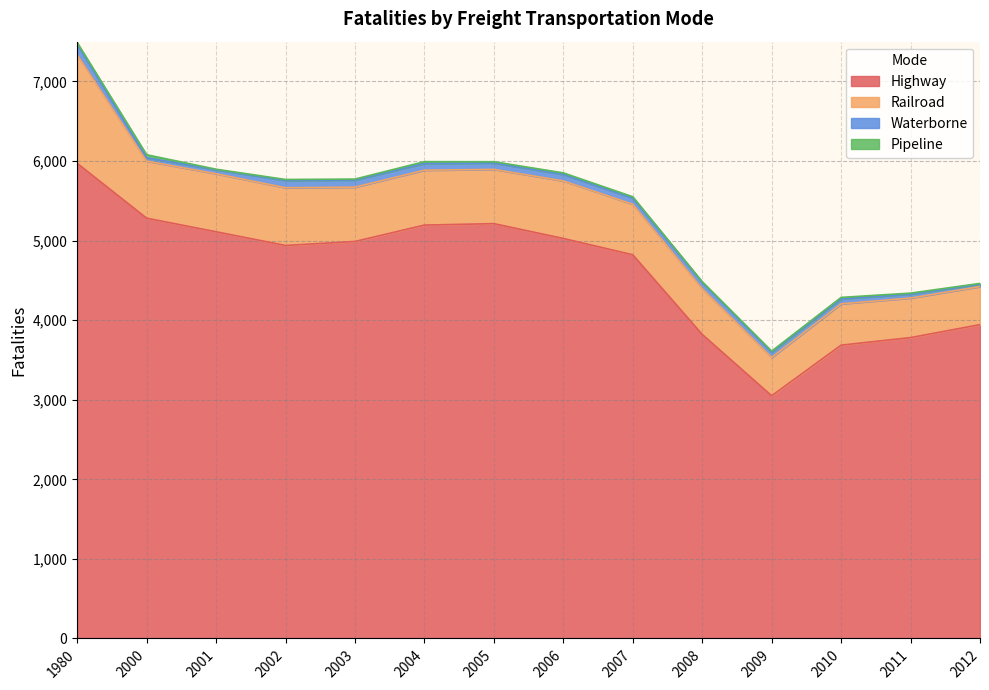

Where does the Highway series first go above 4989?

1980